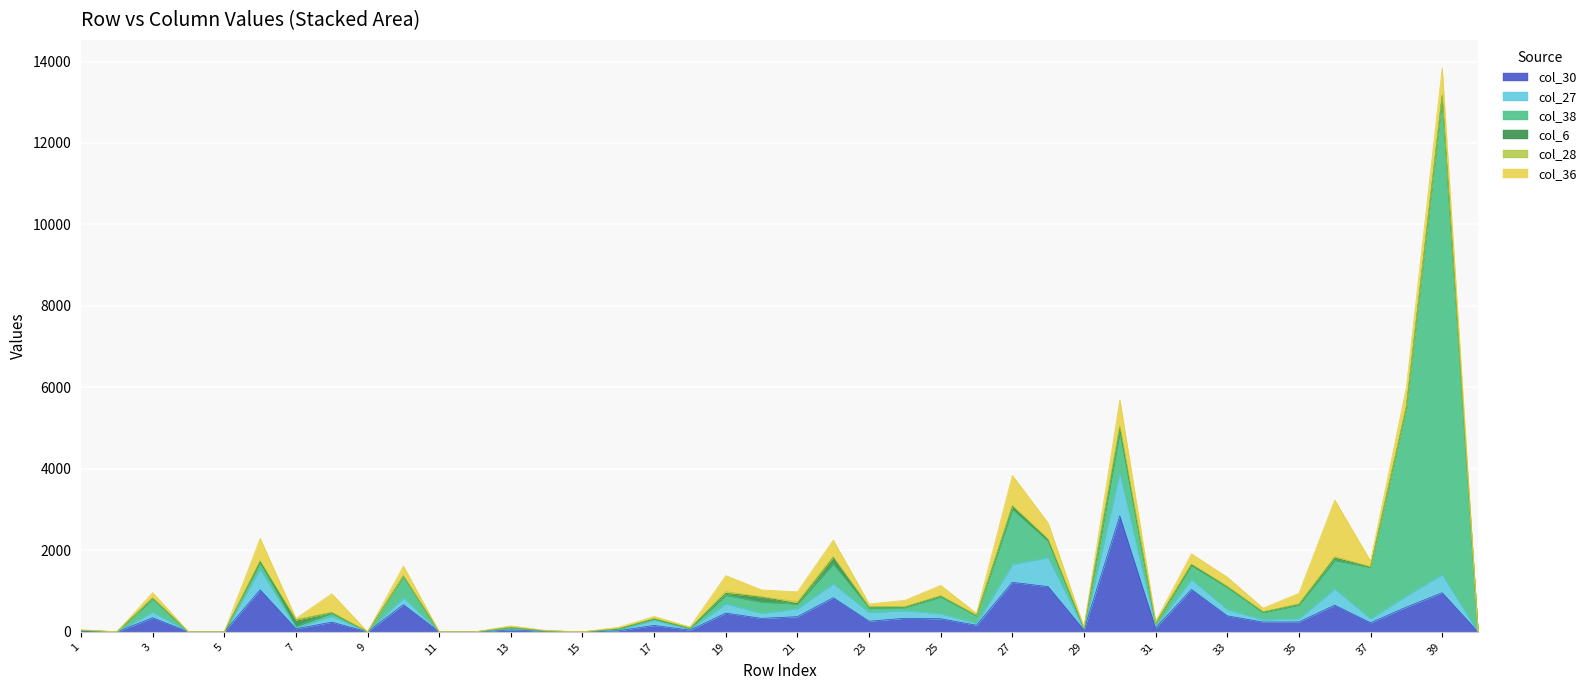

At which label does col_28 first exceed 9?

6